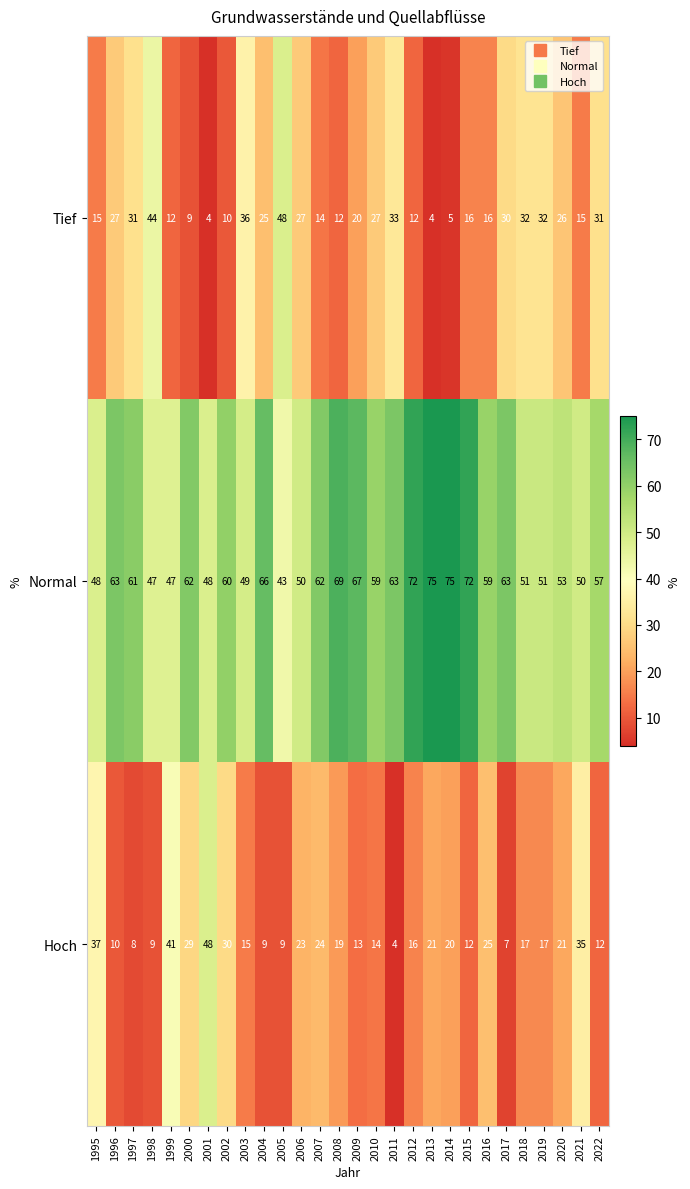

Read the Tief value at 2000.

9